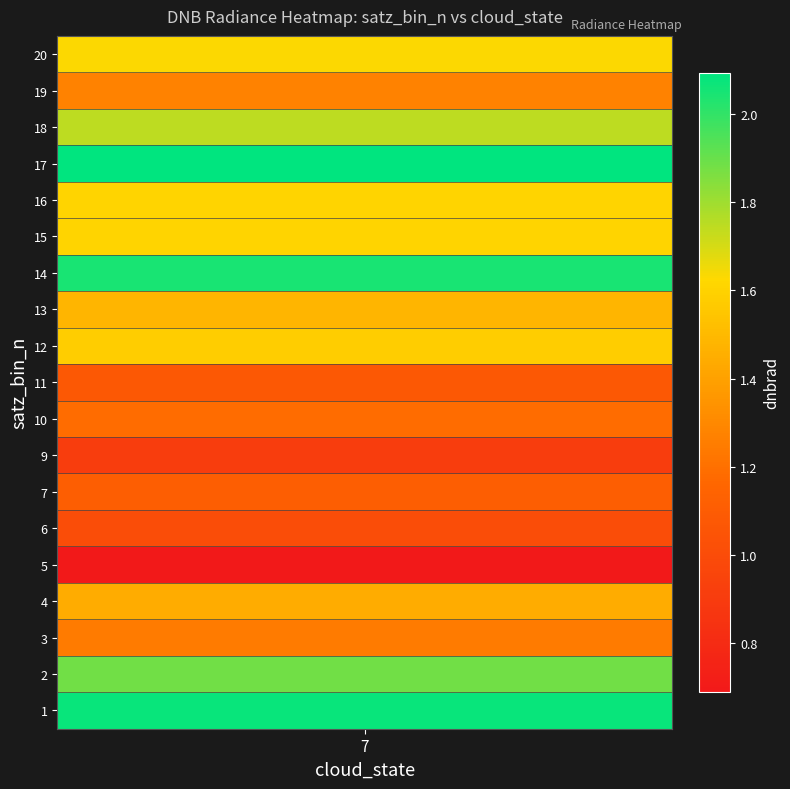

The value at 17 is 0.4. True or false?

False